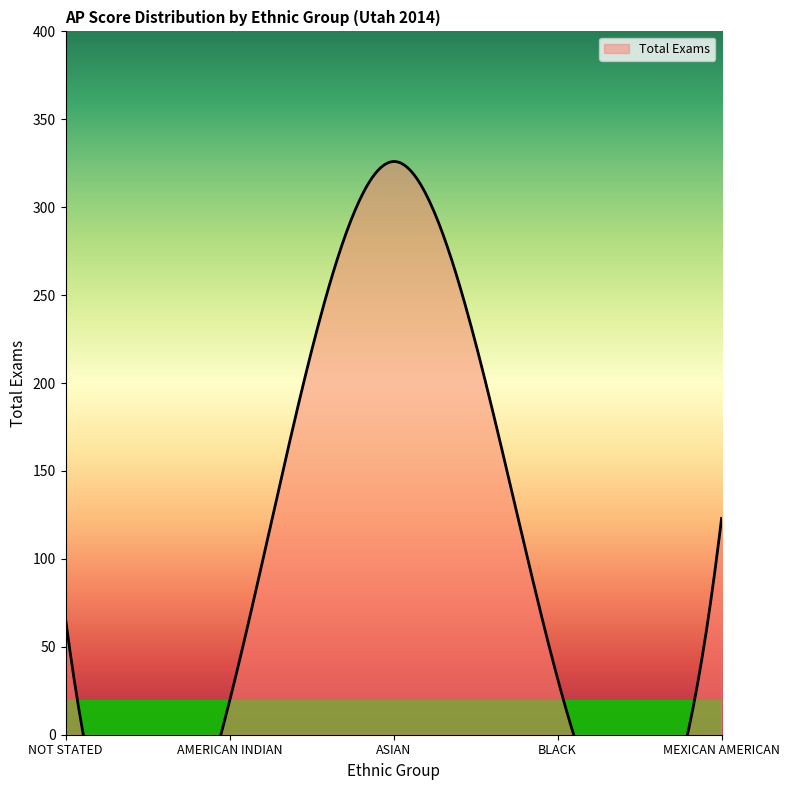

Where is the data nearest to the value 172?

MEXICAN AMERICAN